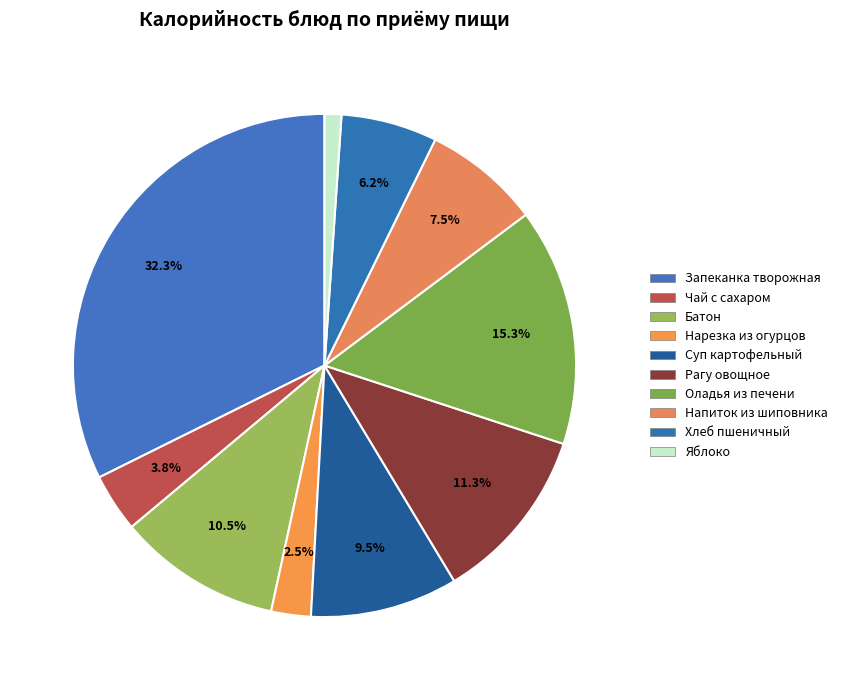

How many slices are in this pie chart?

10